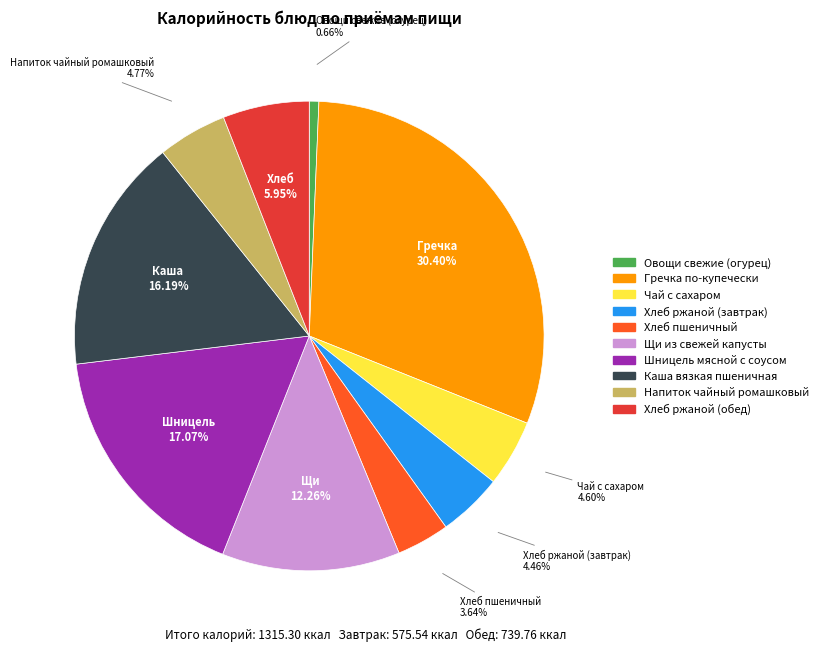

To the nearest percent, what percentage of the pie is Хлеб ржаной (обед)?

6%